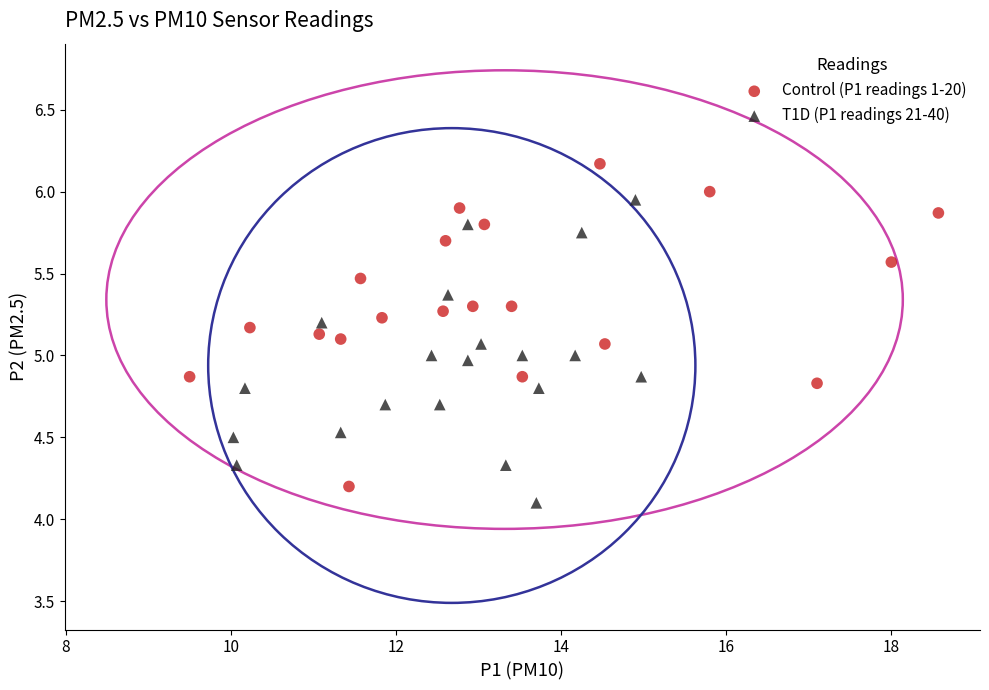

Which series contains the highest Y value?

Control (P1 readings 1-20)